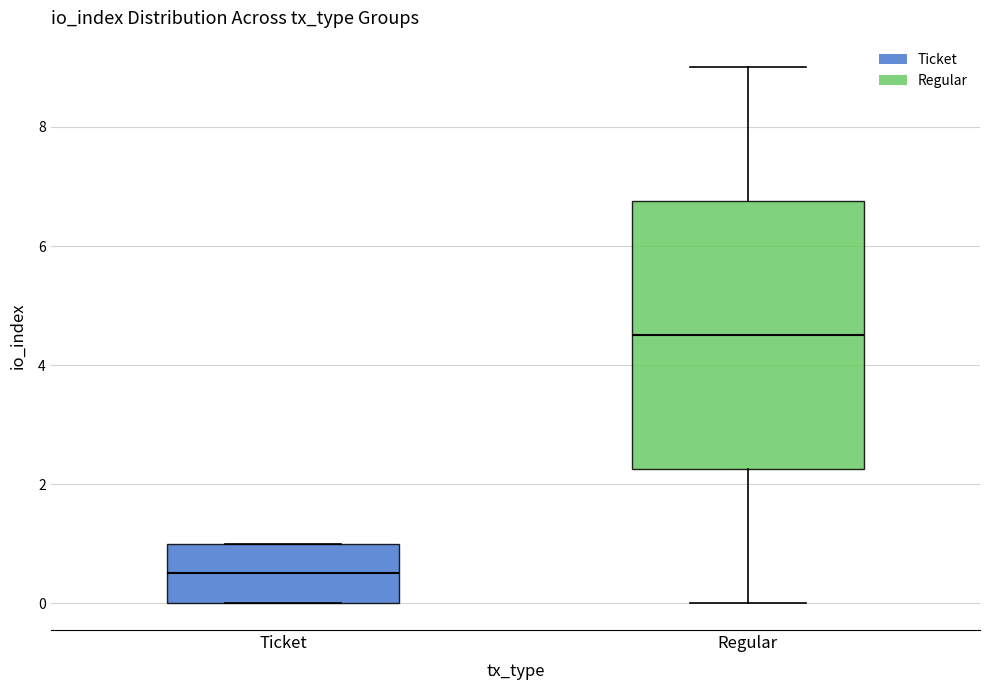

Reading left to right, transcribe this box plot: for each box, give where its median line is, the range the box spans, and where its two whiskers end, as read against the y-axis. The values are not printed on the chart, so give them approximately, as read against the axis.

Ticket: median 0.6, box 0.0 to 1.0, whiskers 0.0 to 1.0
Regular: median 4.6, box 2.2 to 6.8, whiskers 0.0 to 9.0